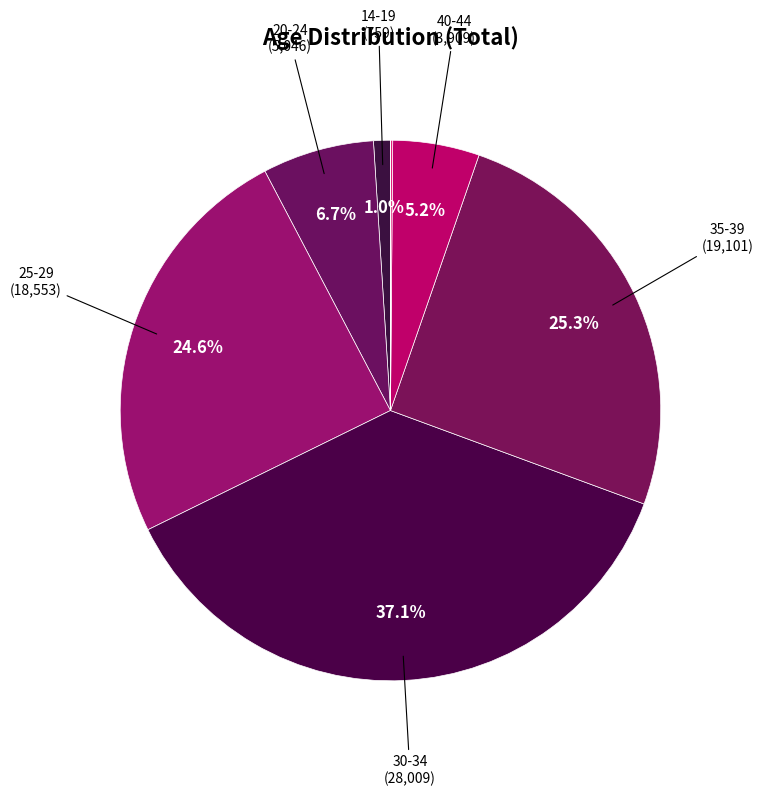

Rank the categories by value from highest to lowest.

30-34, 35-39, 25-29, 20-24, 40-44, 14-19, 45-49, 50+